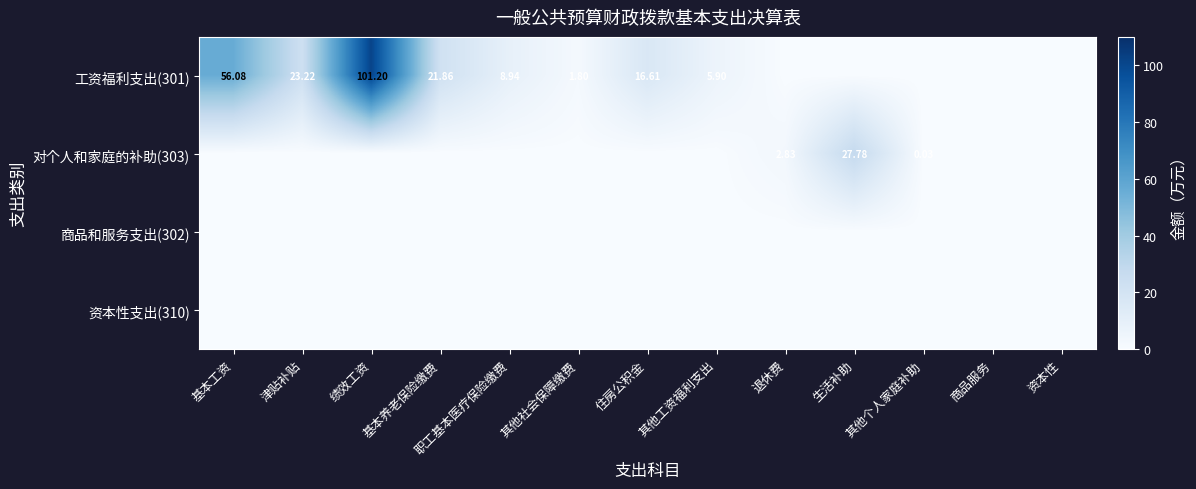

What is the approximate value of 工资福利支出(301) at 职工基本医疗保险缴费?

8.9